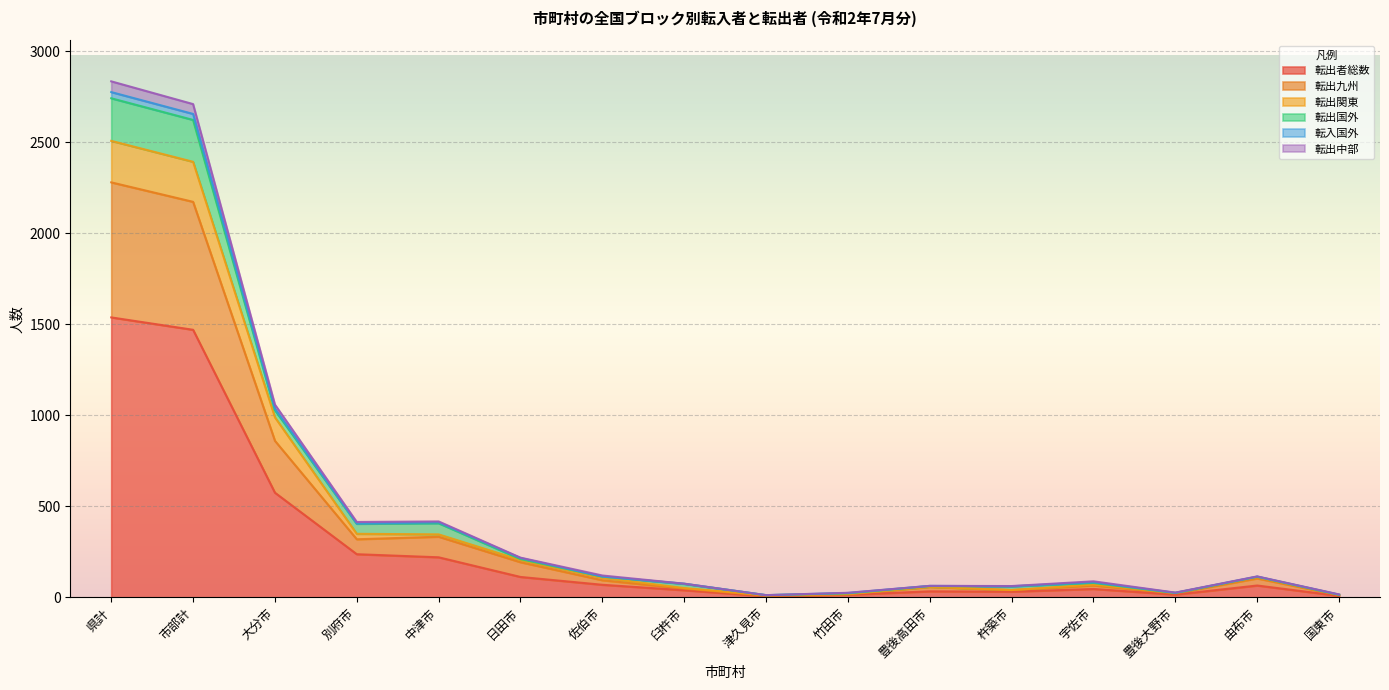

What is the lowest value of the 転入国外 series?

12